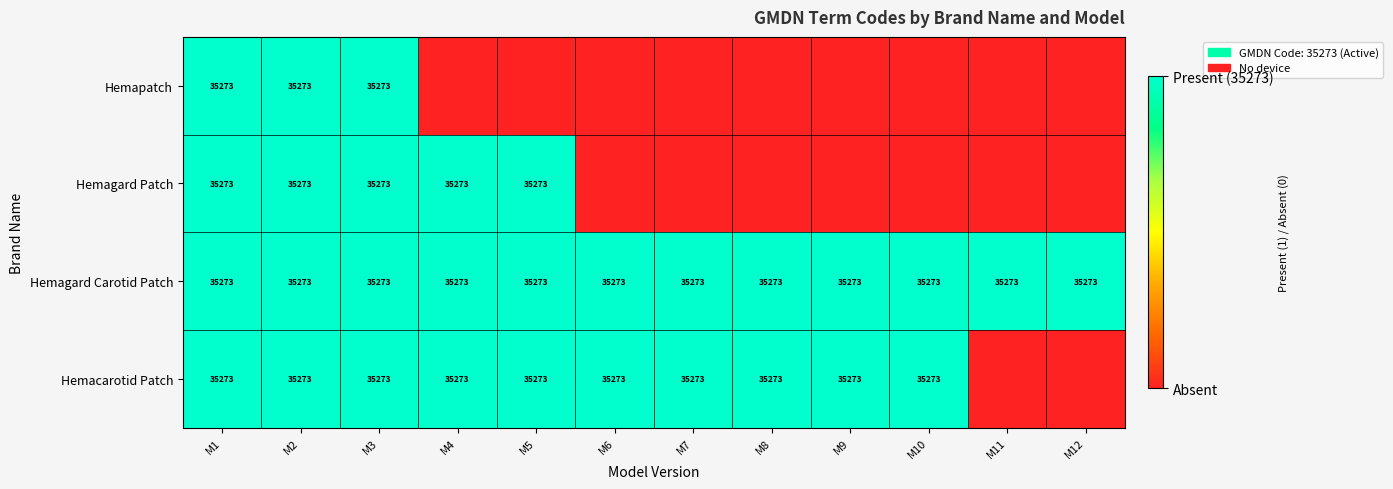

Which category has the lowest value across all series?

M4